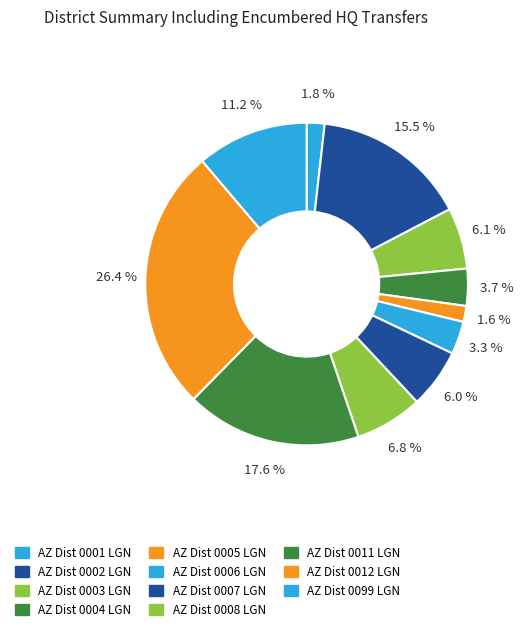

To the nearest percent, what is the combined percentage of AZ Dist 0007 LGN and AZ Dist 0002 LGN?

21%